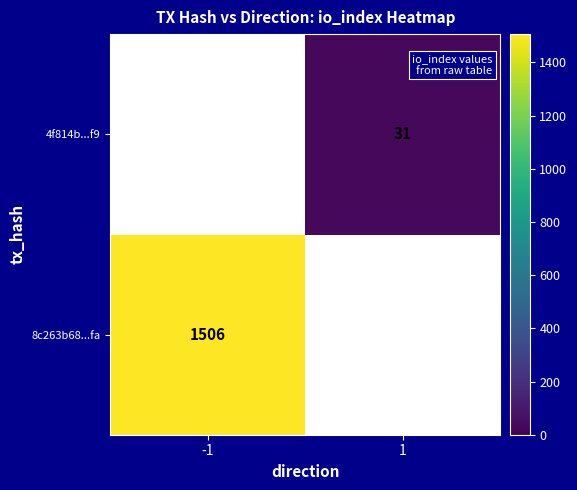

What is the smallest value displayed?

31.0